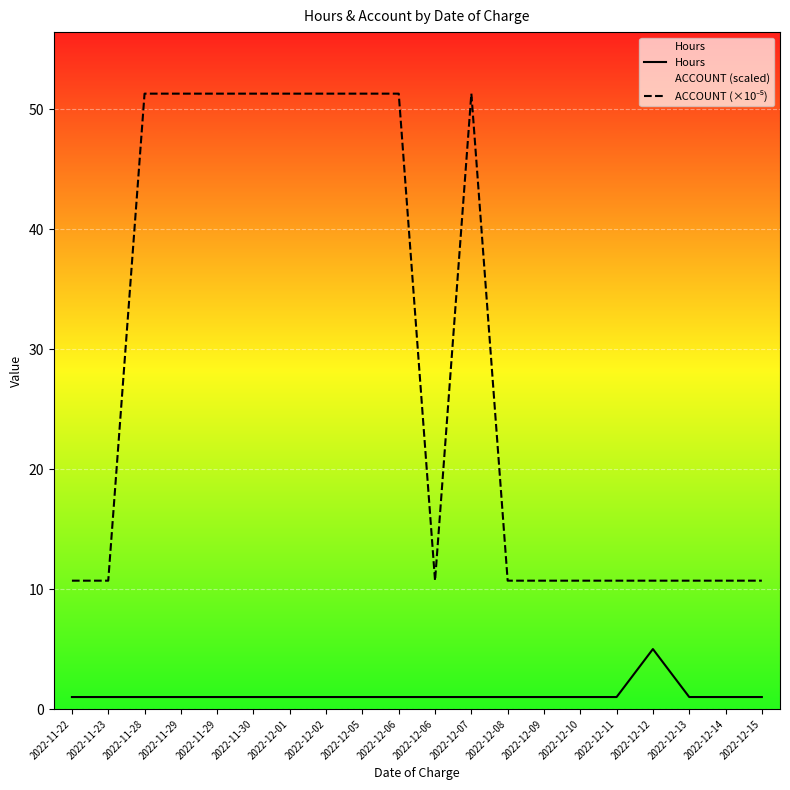

True or false: ACCOUNT (×10⁻⁵) has a value of 3.1 at 2022-12-06.

False